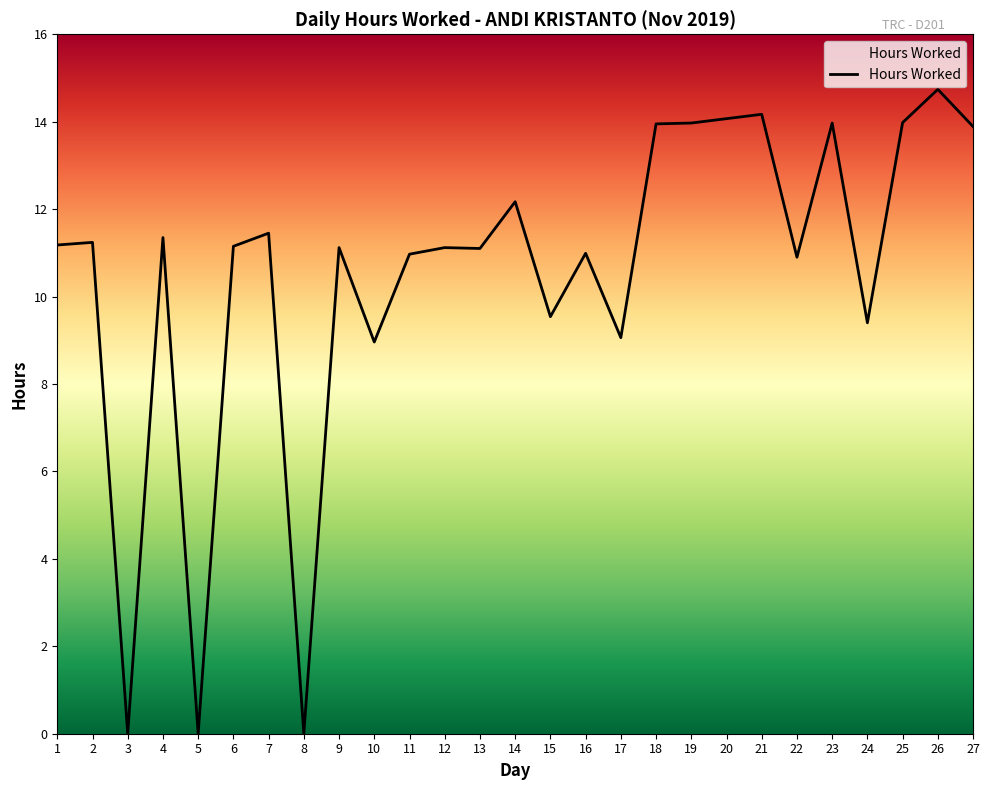

Reading left to right, extract all data points from this chart.

1=11.2	2=11.2	3=0.0	4=11.3	5=0.0	6=11.2	7=11.4	8=0.0	9=11.1	10=9.0	11=11.0	12=11.1	13=11.1	14=12.2	15=9.5	16=11.0	17=9.1	18=13.9	19=14.0	20=14.1	21=14.2	22=10.9	23=14.0	24=9.4	25=14.0	26=14.7	27=13.9